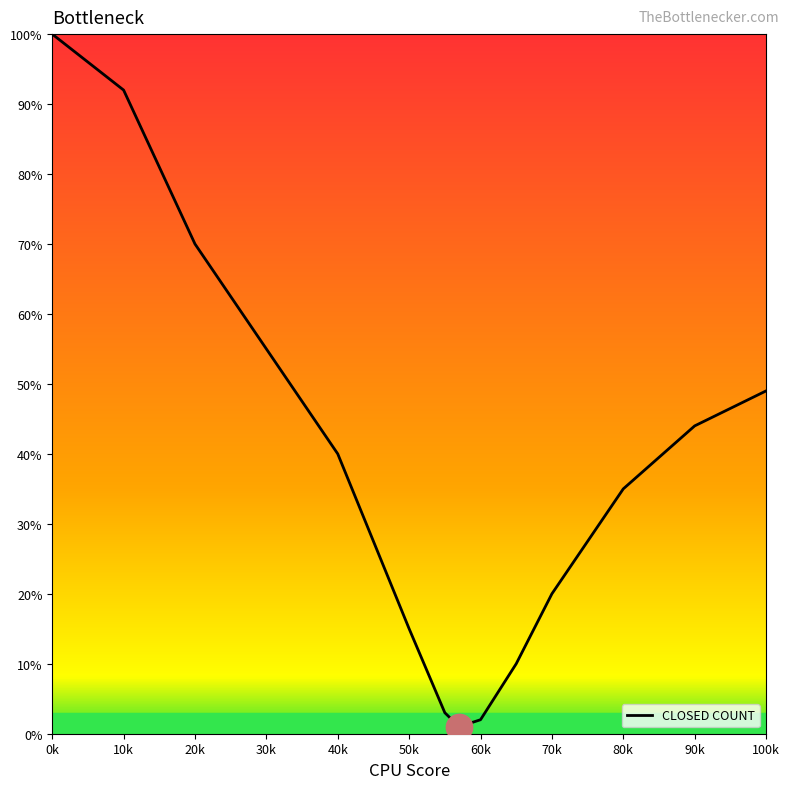

What is the greatest value displayed?

100